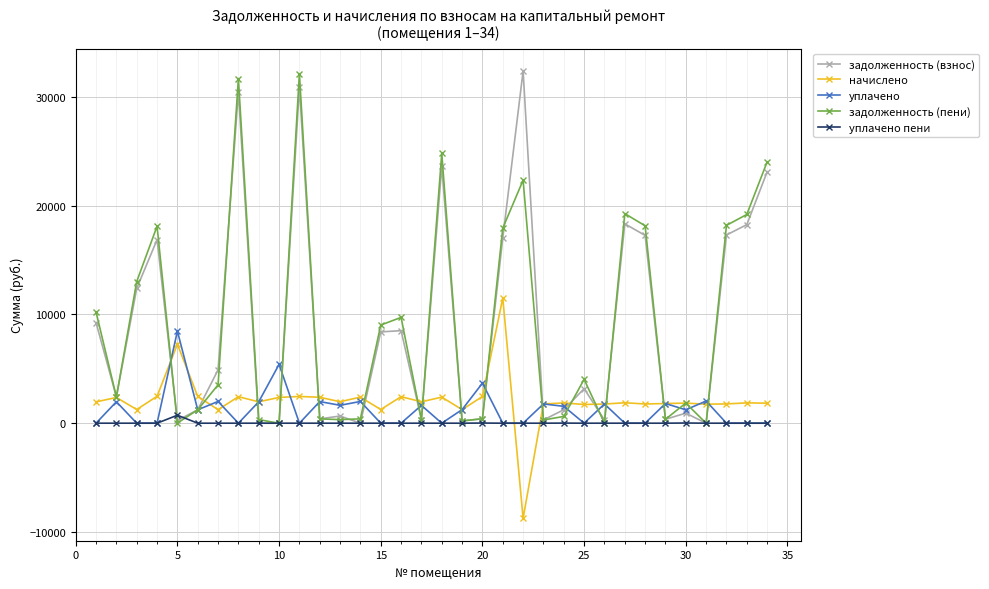

What is the minimum value shown in the chart?

-8745.2